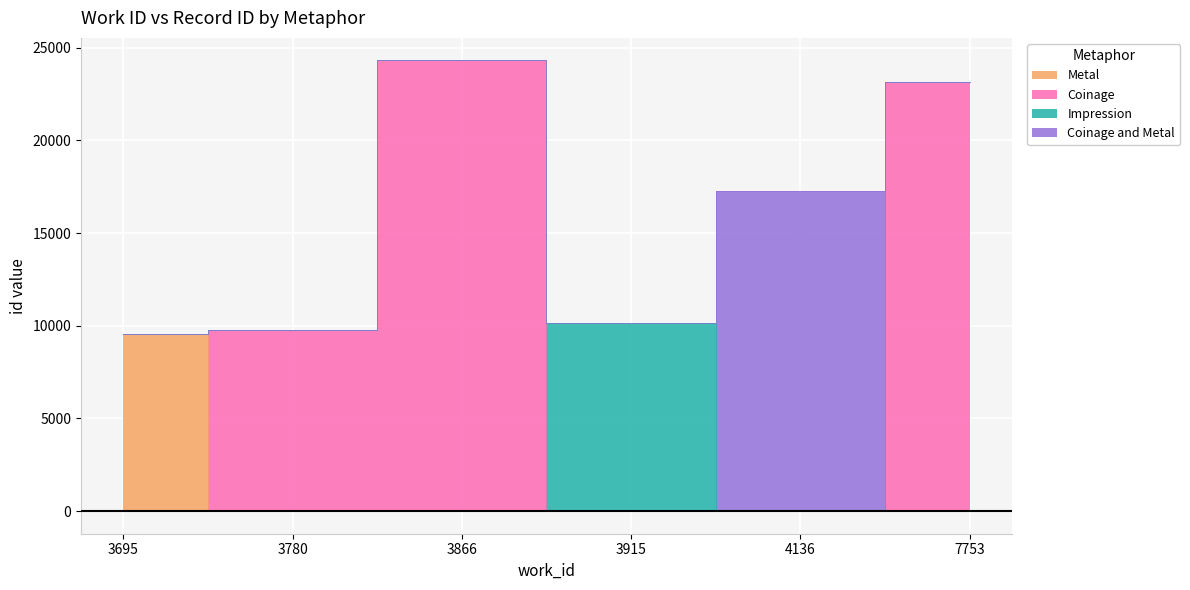

The chart shows a value of 9752 at 3780. True or false?

True